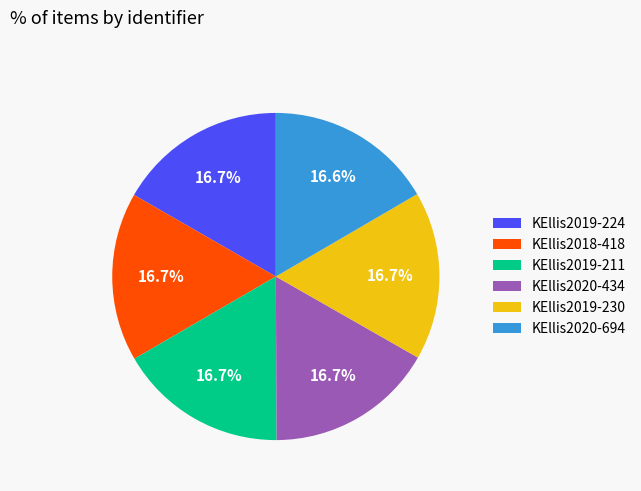

Count the number of slices in the pie.

6